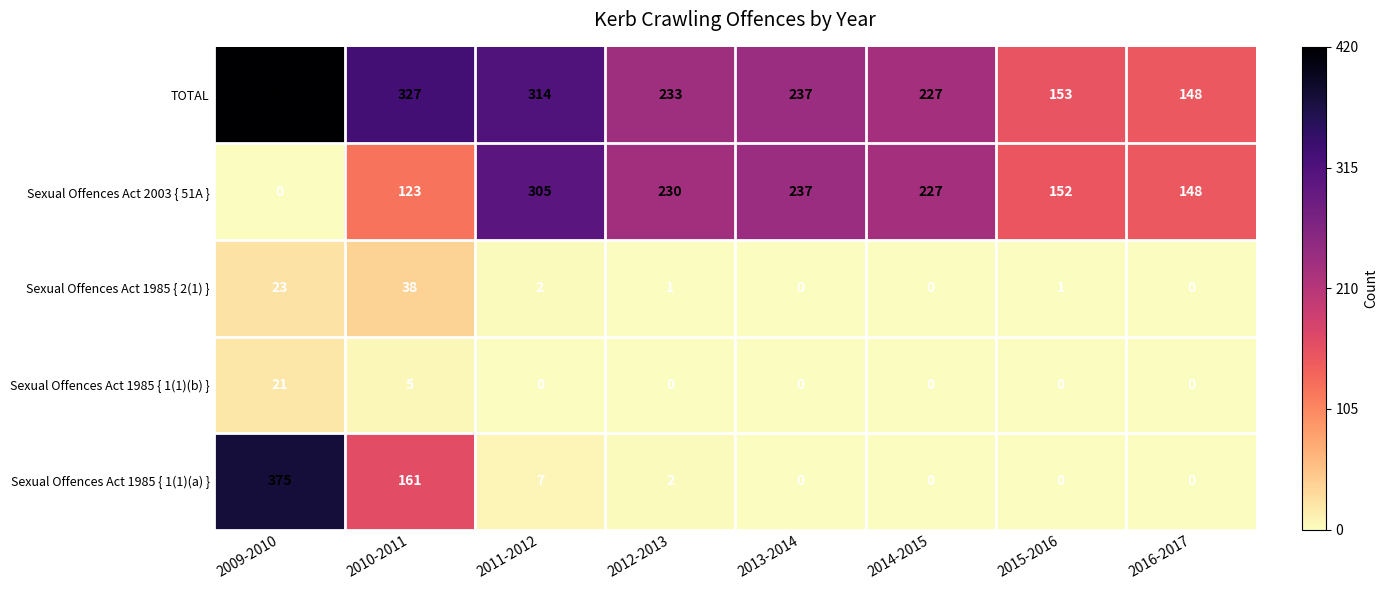

Which series has the widest spread of values?

Sexual Offences Act 1985 { 1(1)(a) }